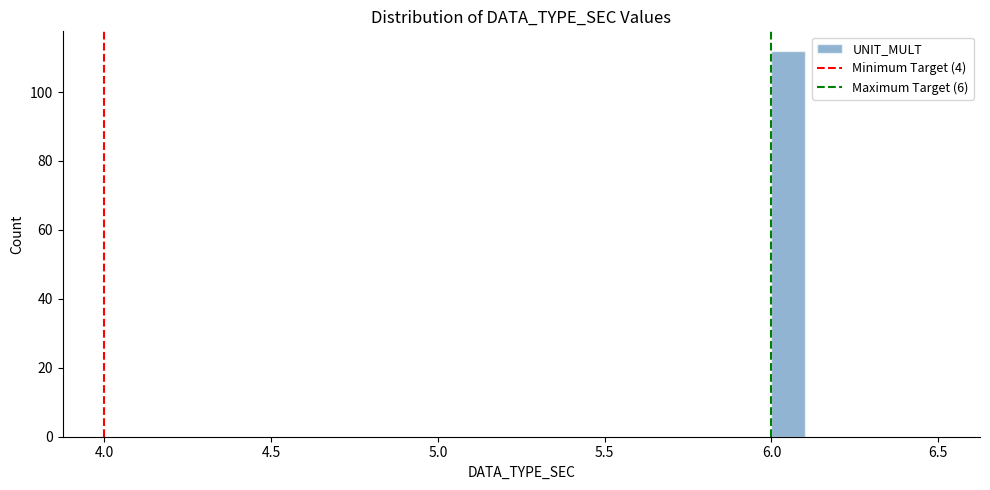

Read against the x-axis, roughly where is the centre of the tallest bar?

6.05